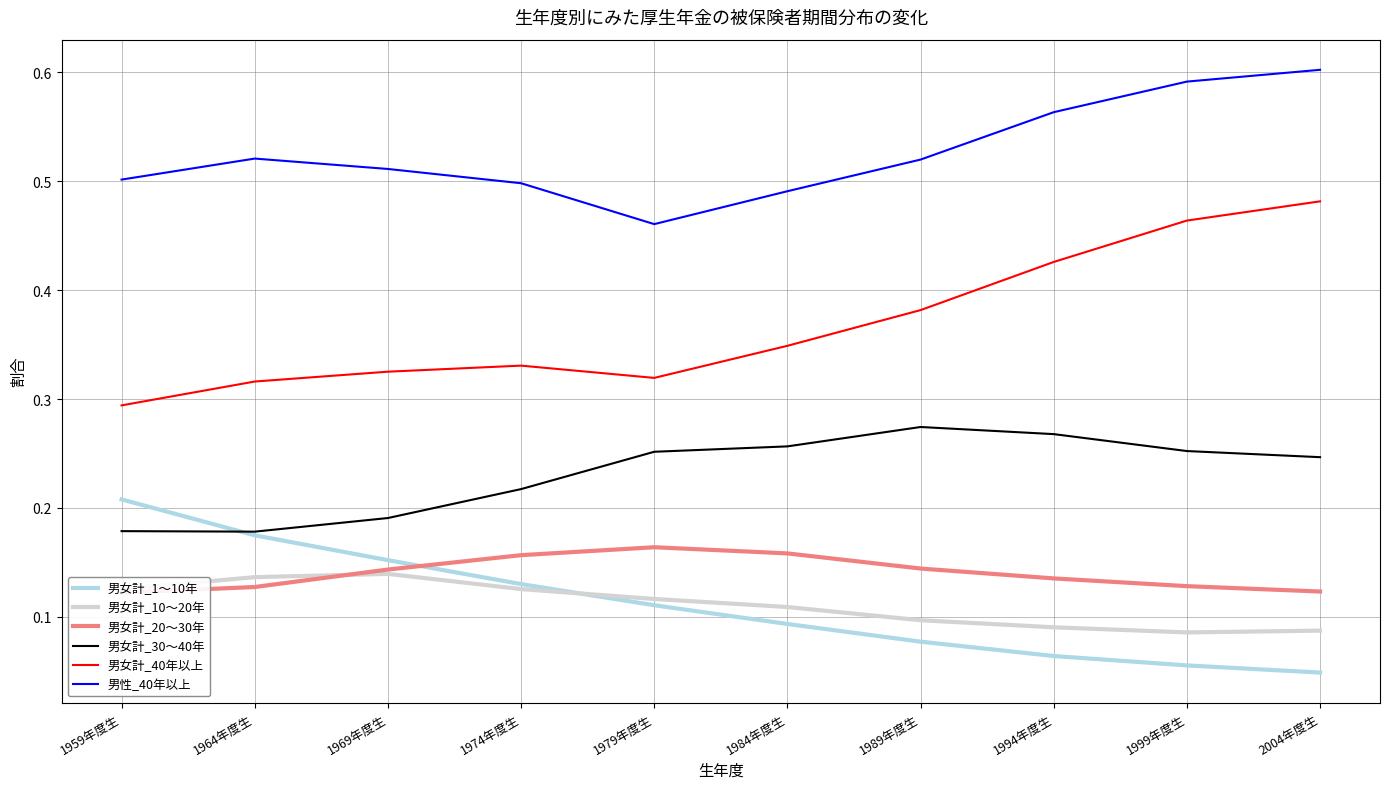

What is the sum of the 男女計_1～10年 values at 1959年度生 and 1974年度生?

0.3